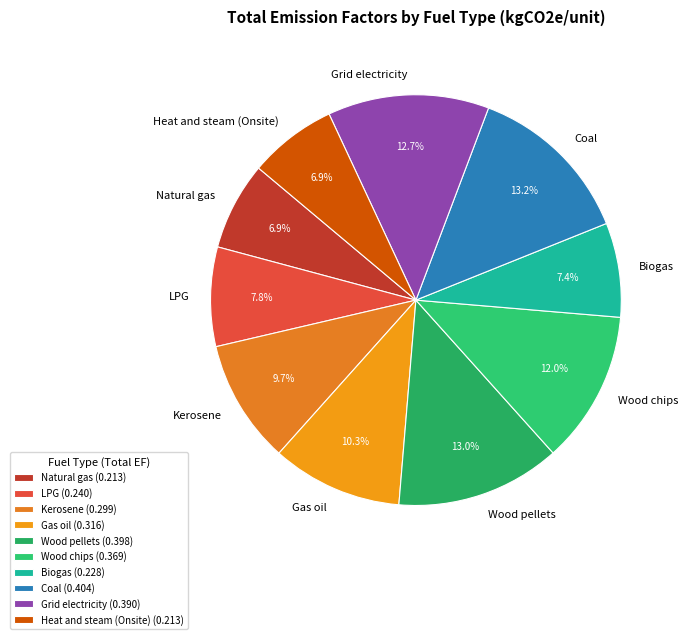

Do Wood pellets and Biogas together represent more than half of the pie?

No